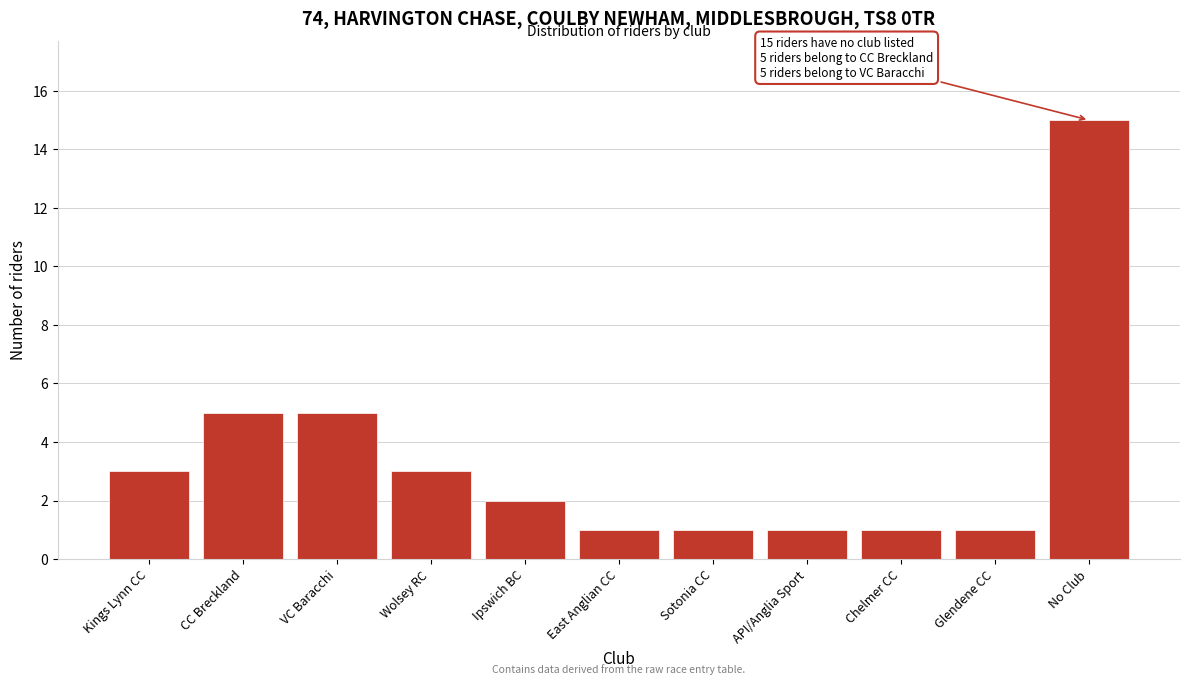

Reading left to right, what are all the values shown in this chart?

Kings Lynn CC=3	CC Breckland=5	VC Baracchi=5	Wolsey RC=3	Ipswich BC=2	East Anglian CC=1	Sotonia CC=1	API/Anglia Sport=1	Chelmer CC=1	Glendene CC=1	No Club=15